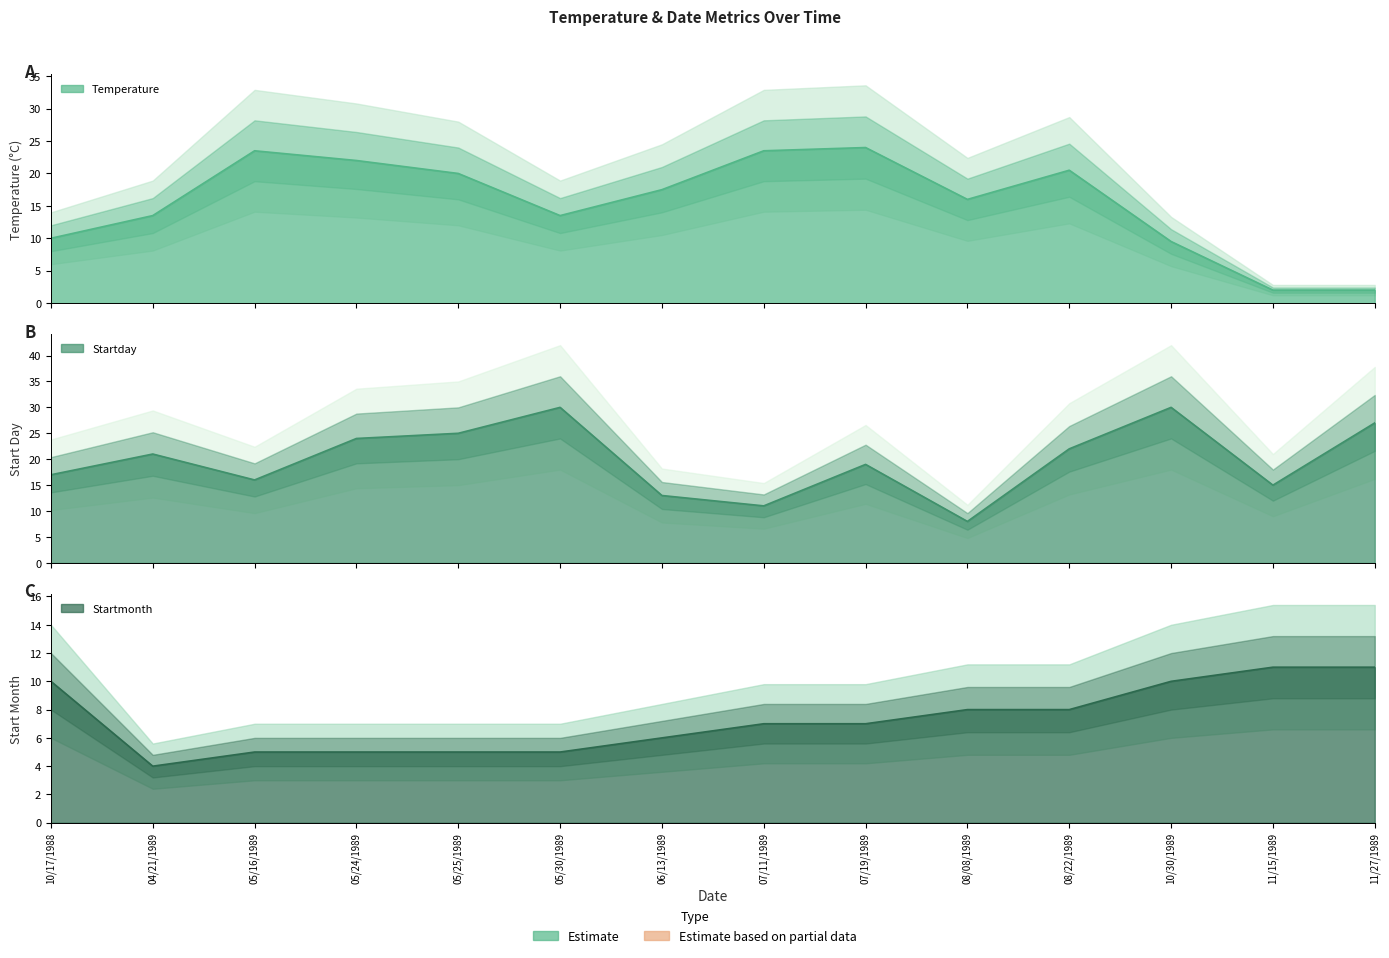

What are all the series names shown in the legend?

Temperature, Startday, Startmonth